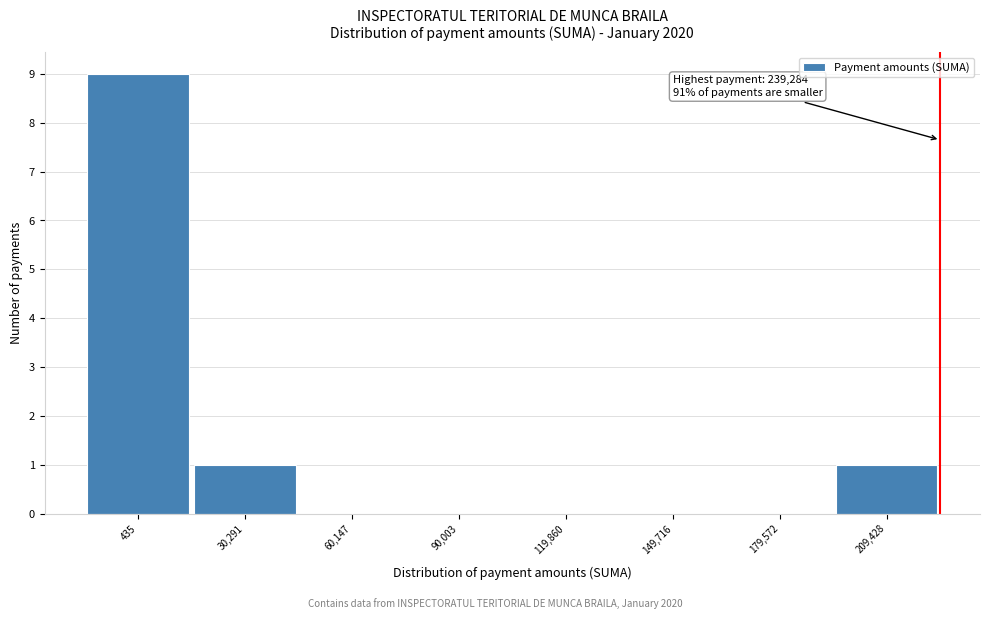

Reading left to right, list all the values displayed in this chart.

435=9	30,291=1	60,147=0	90,003=0	119,860=0	149,716=0	179,572=0	209,428=1